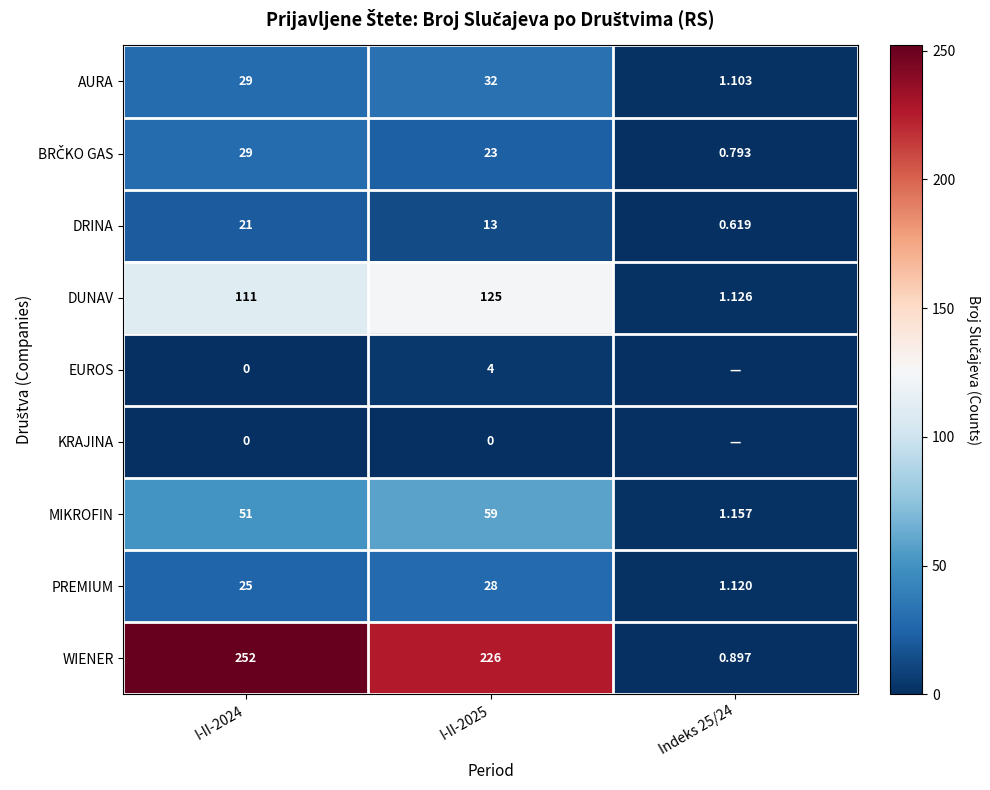

Which series changed the most between I-II-2024 and I-II-2025?

WIENER